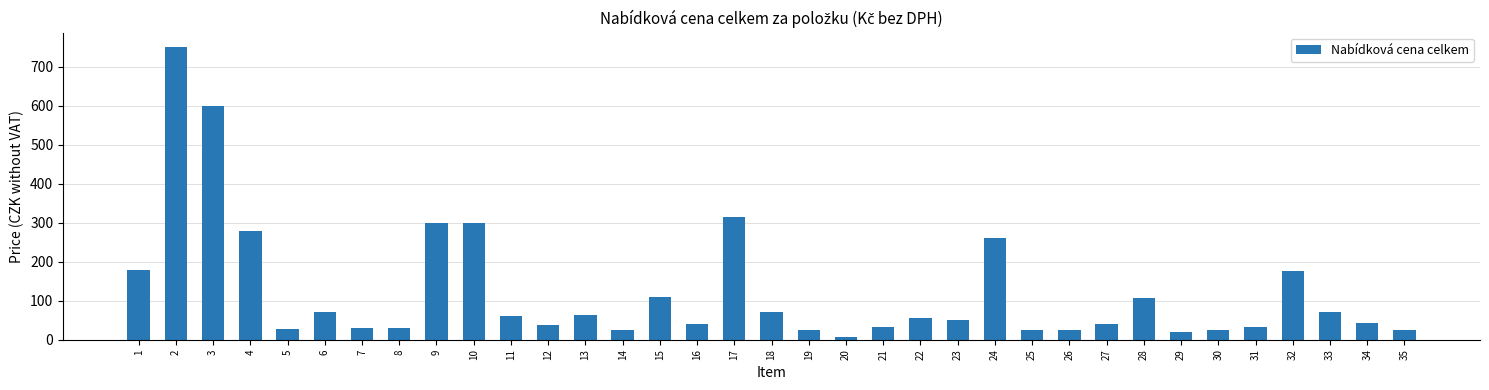

At which label does the data first exceed 50?

1